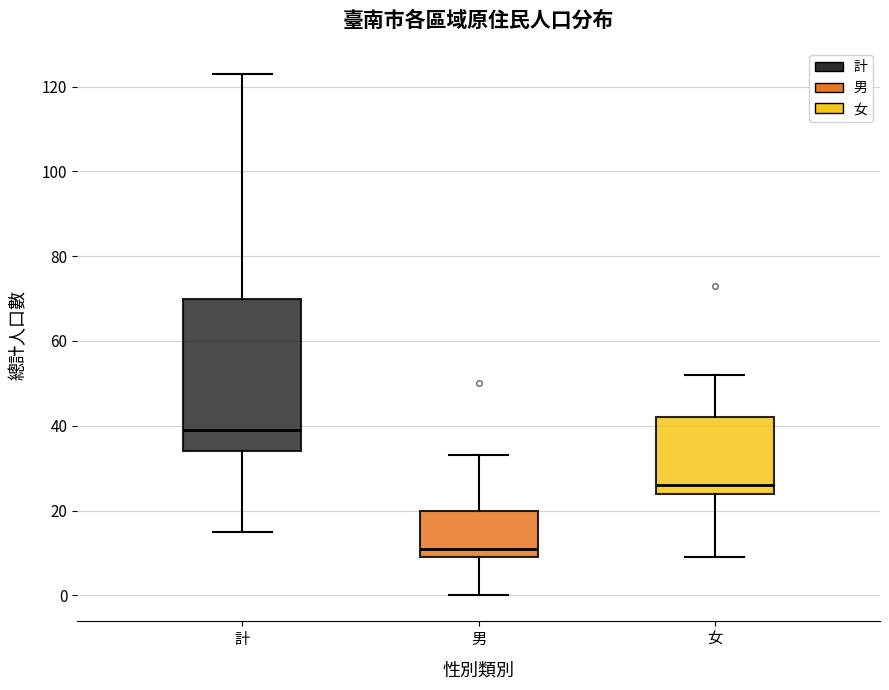

Where does the median line of the box for 男 sit on the y-axis? The values are not printed on the chart, so give them approximately, as read against the axis.

12